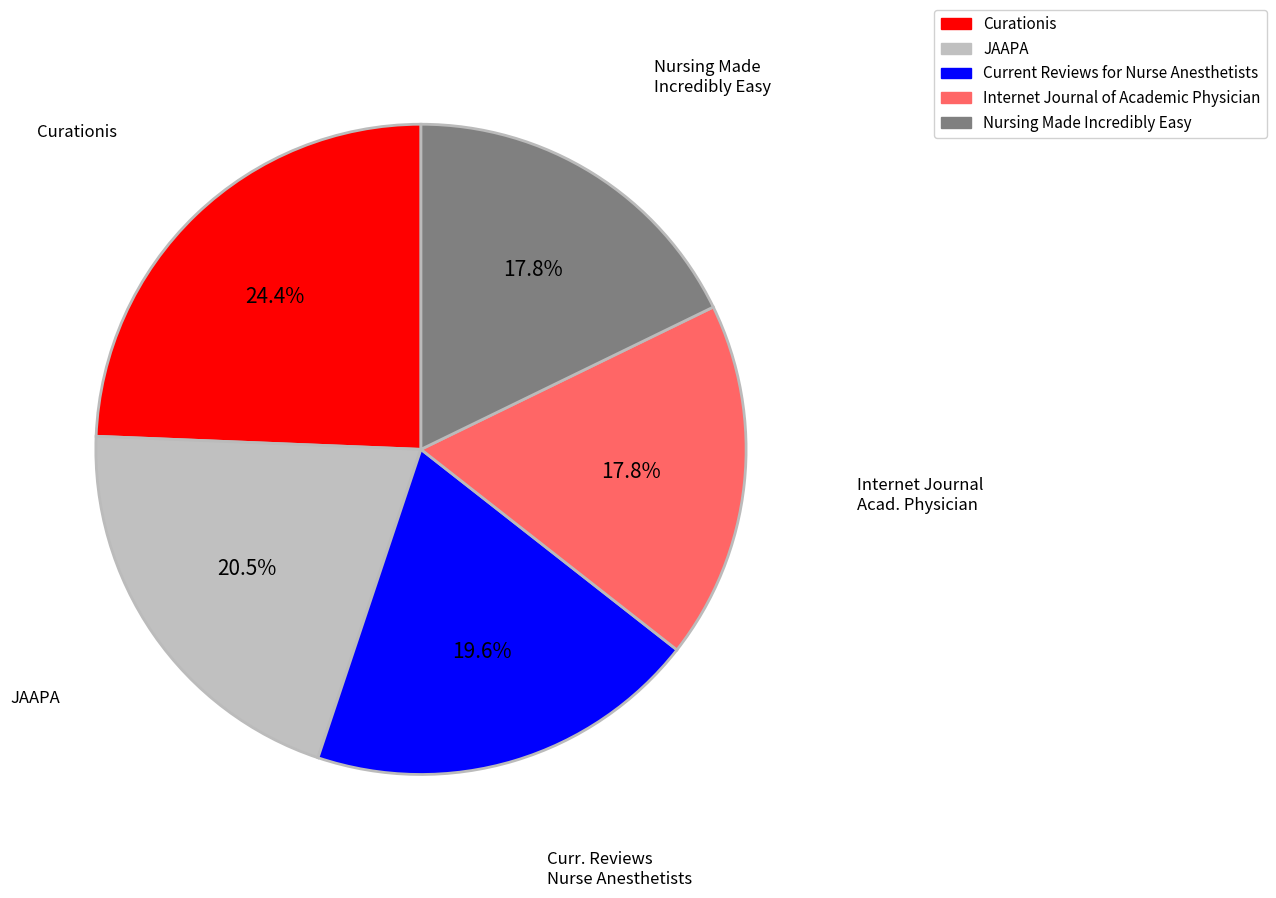

What percentage is NOT represented by JAAPA?

79.5%